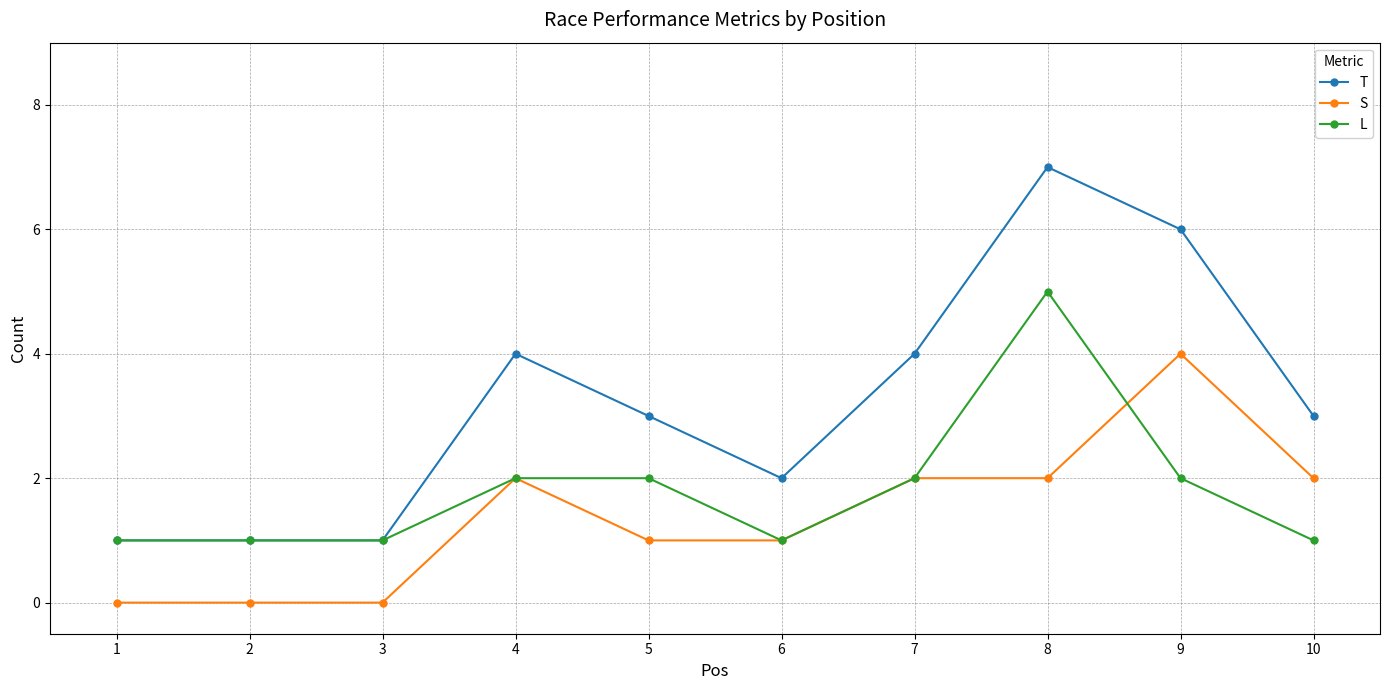

Is it true that T equals 1 at 1?

True